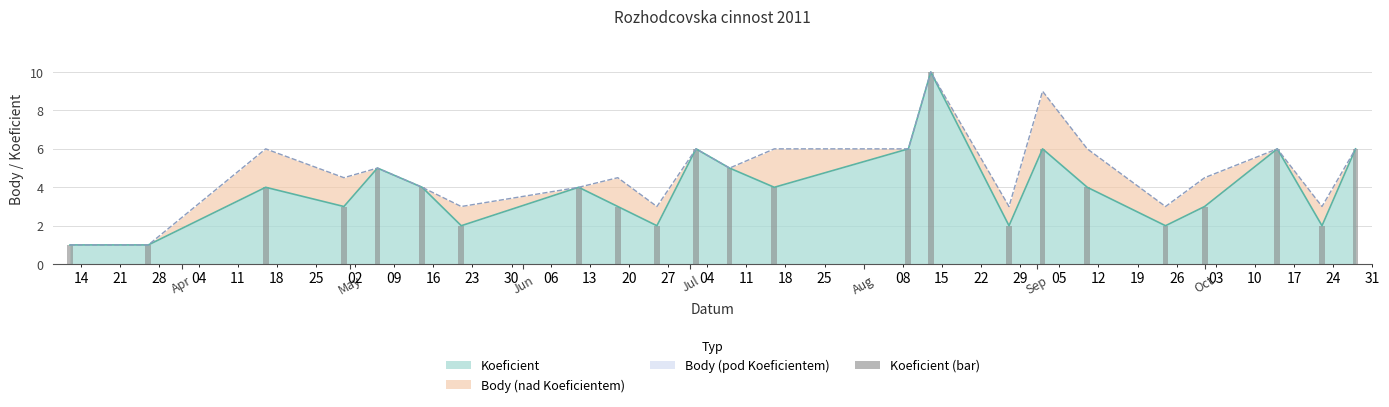

Are the bars horizontal?

No